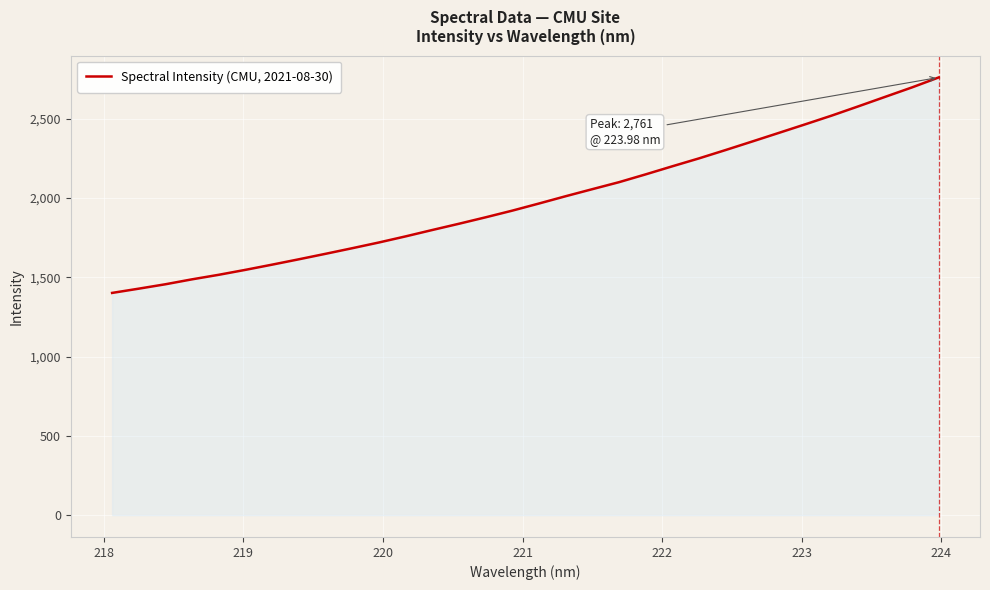

What is the greatest value displayed?

2761.3